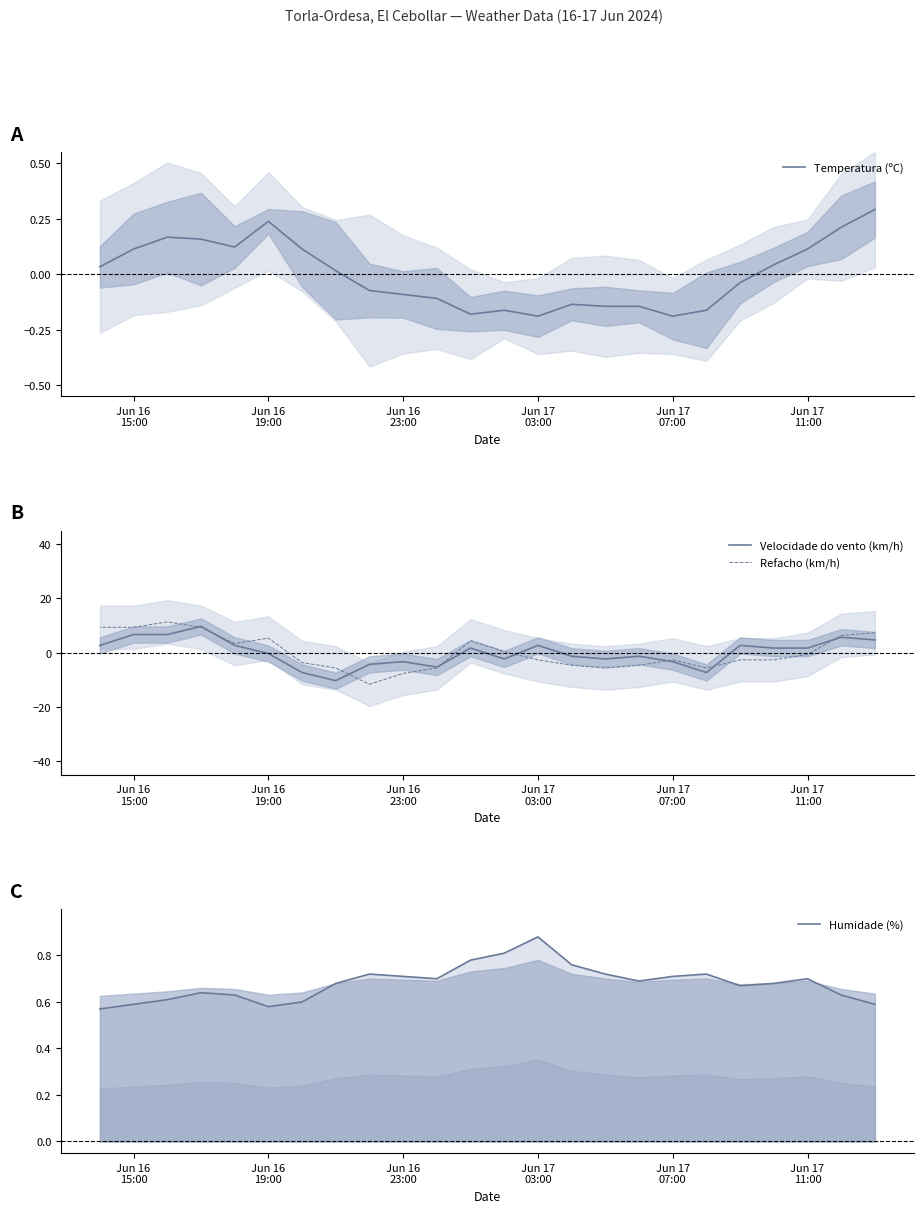

Which series has the largest total across all categories?

Humidade (%)